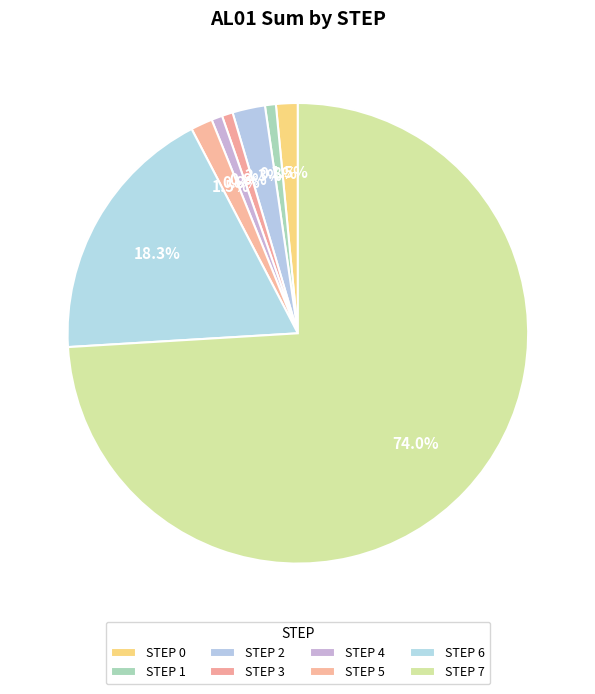

Count the number of slices in the pie.

8